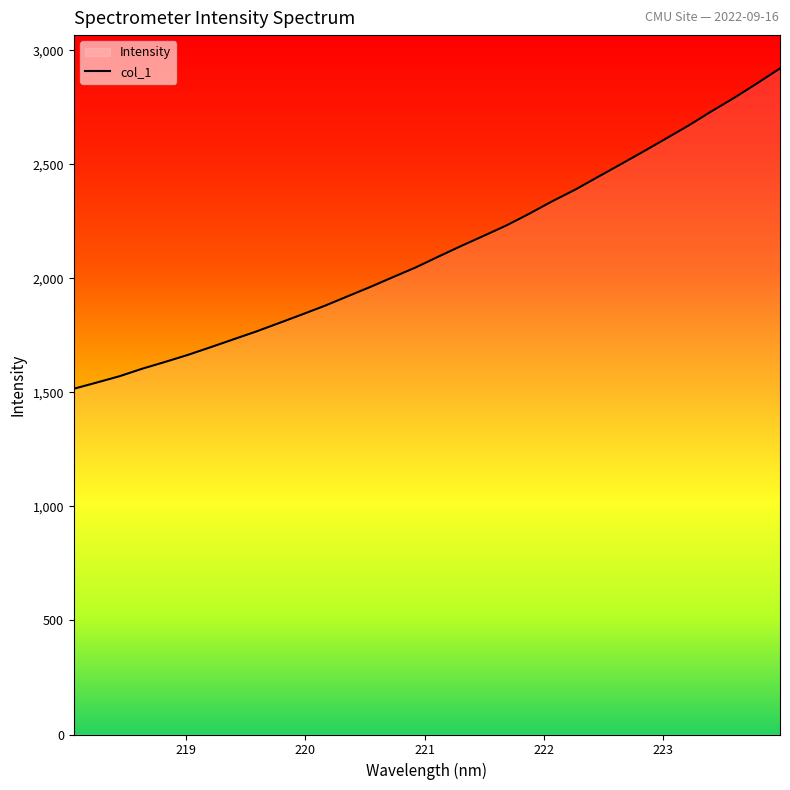

What is the maximum value shown in the chart?

2920.7